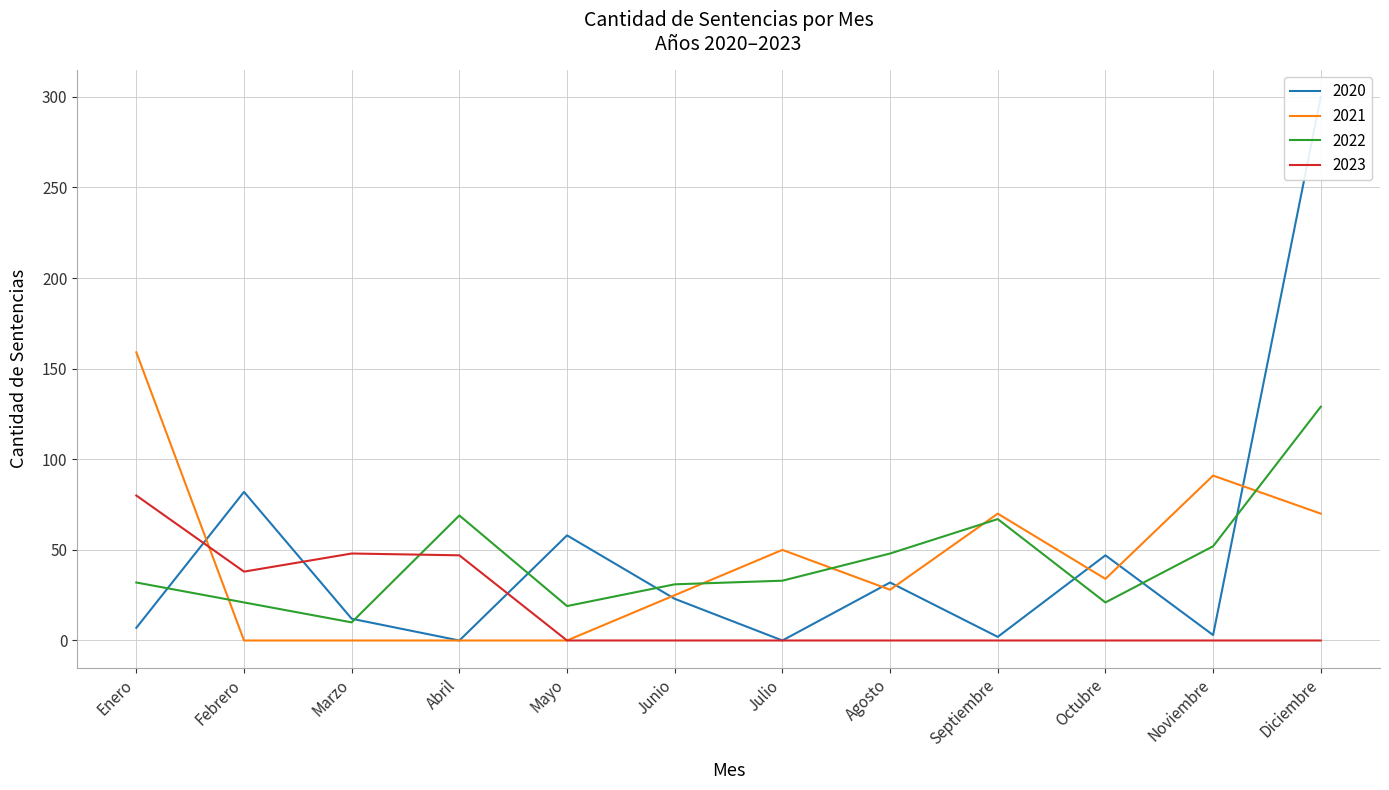

What position from the left is Julio?

7